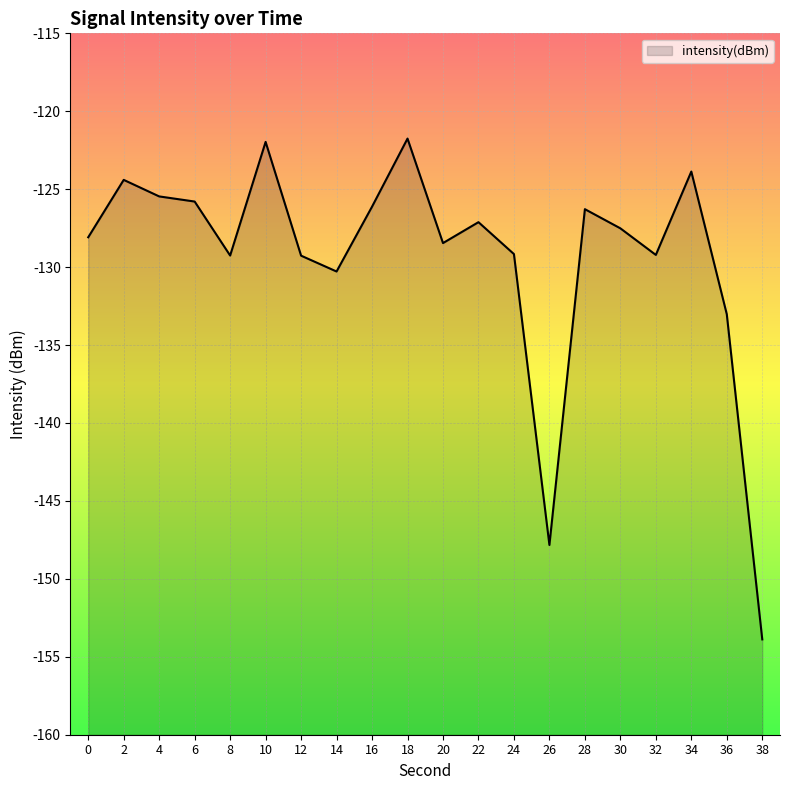

What is the change in value from 16 to 22?

-1.0